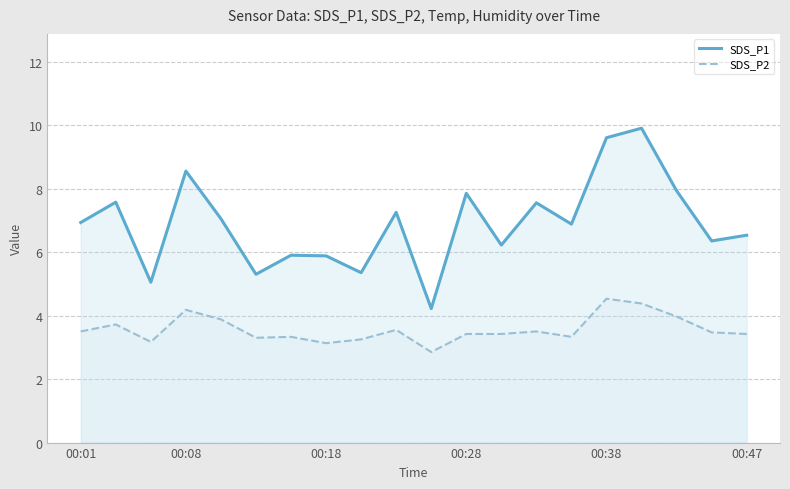

Rank the series at 00:01 from lowest to highest value.

SDS_P2, SDS_P1